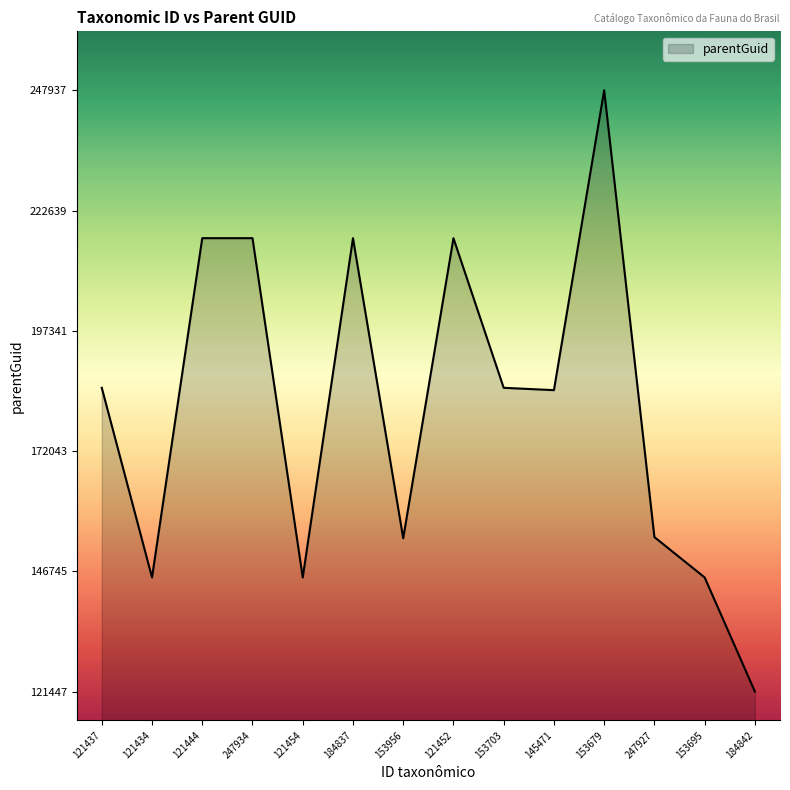

True or false: the data shows 184849 at 145471.

True